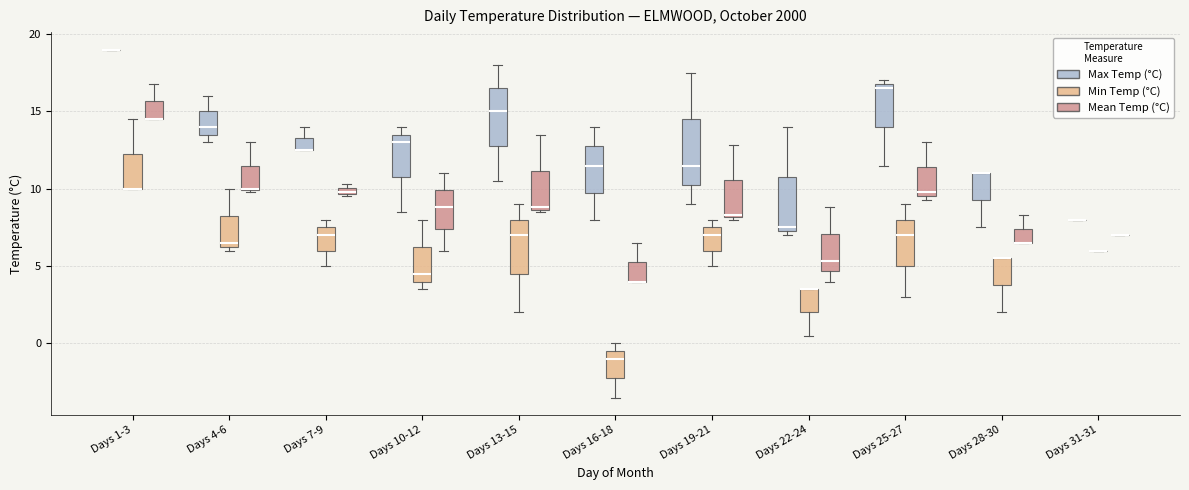

Where is the lower edge of the box for Days 19-21 (Mean Temp (°C)) on the y-axis? The values are not printed on the chart, so give them approximately, as read against the axis.

8.0